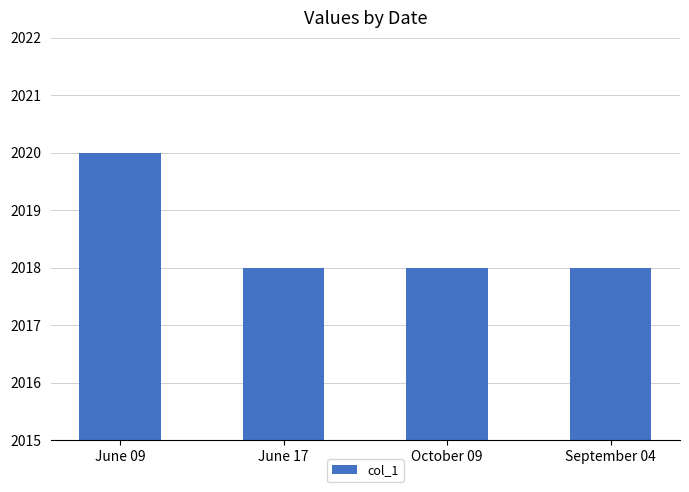

Which has a higher value, June 09 or October 09?

June 09